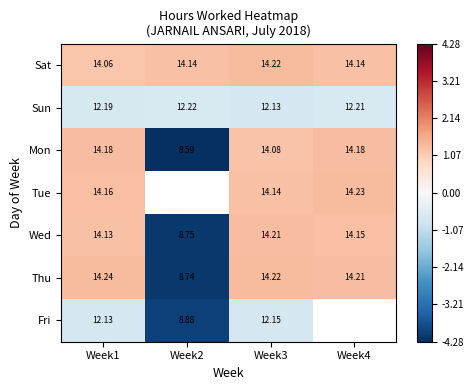

What is the difference between the highest and lowest values at Week3?

2.1